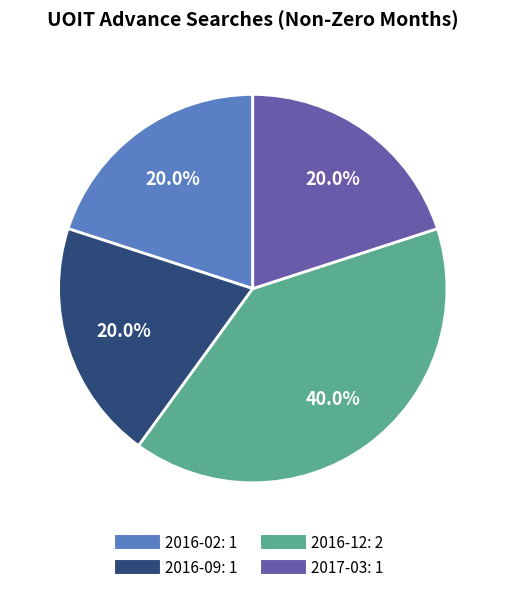

Does any single category account for the majority?

No